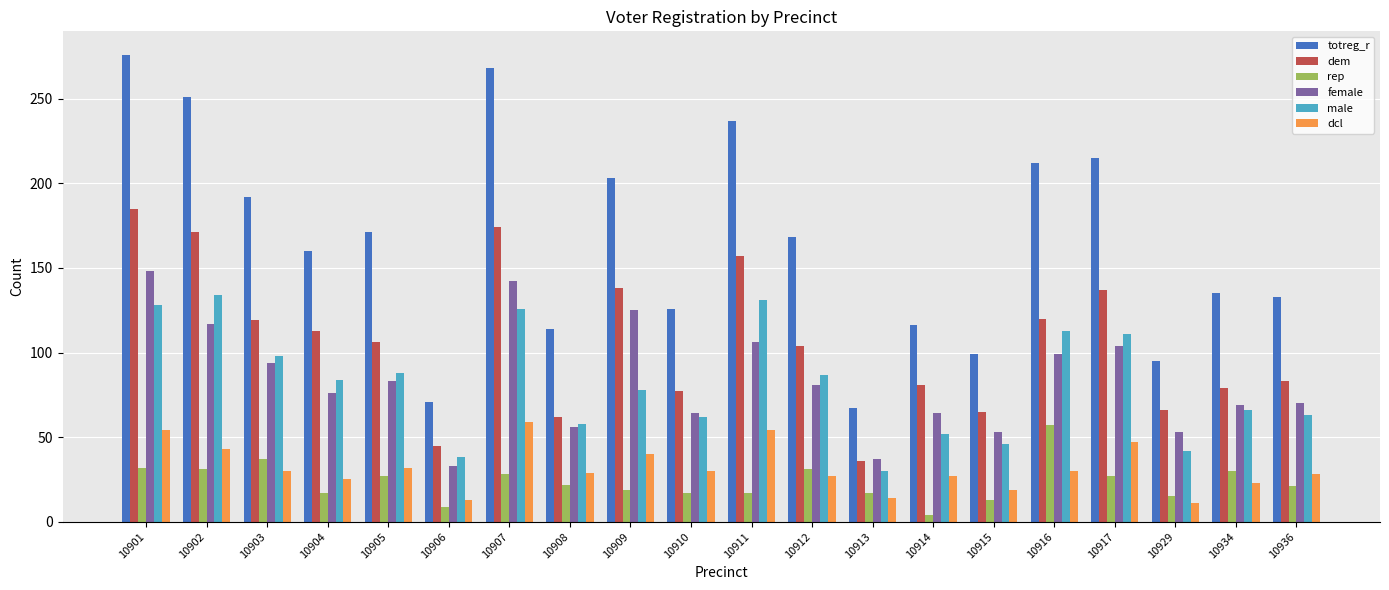

What is the difference between the highest and lowest values at 10906?

62